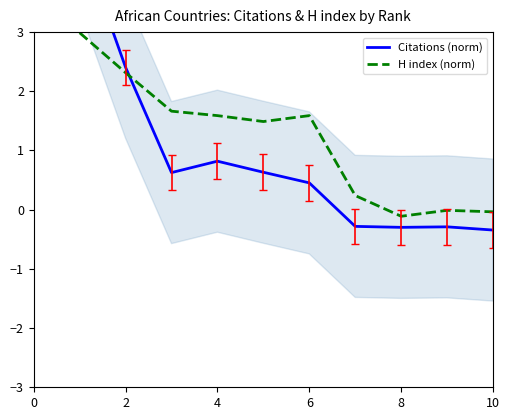

What is the sum of all H index (norm) values?

11.7